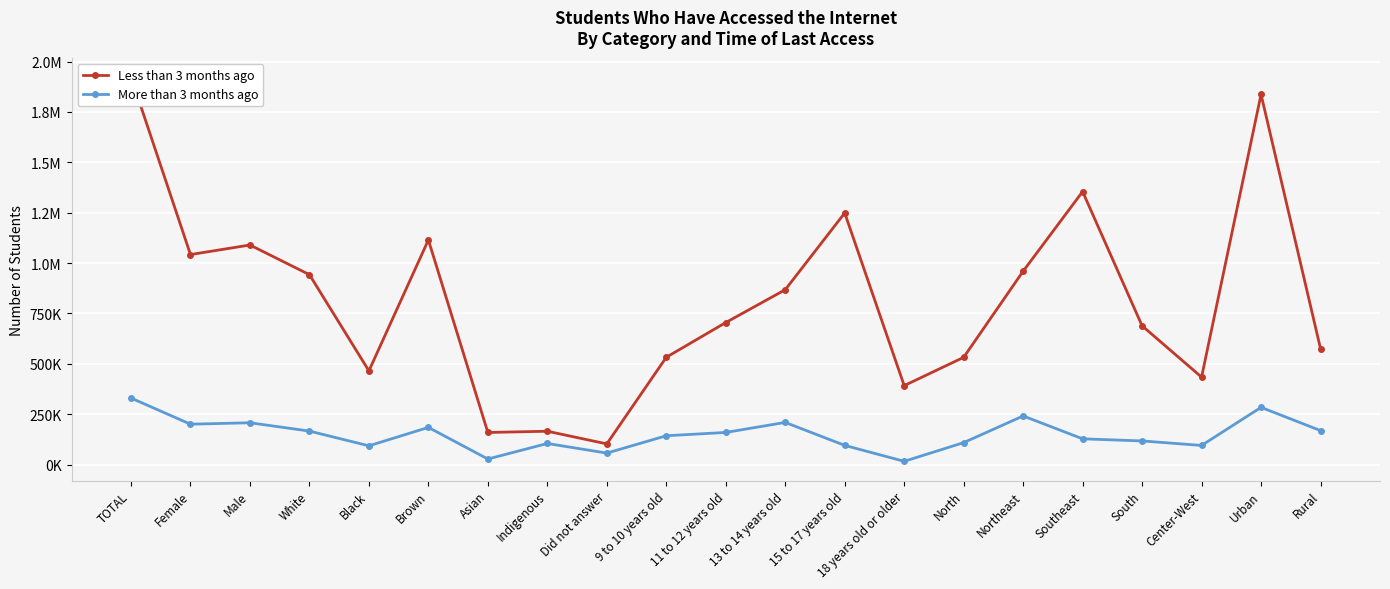

True or false: Less than 3 months ago has a value of 102394 at Did not answer.

True